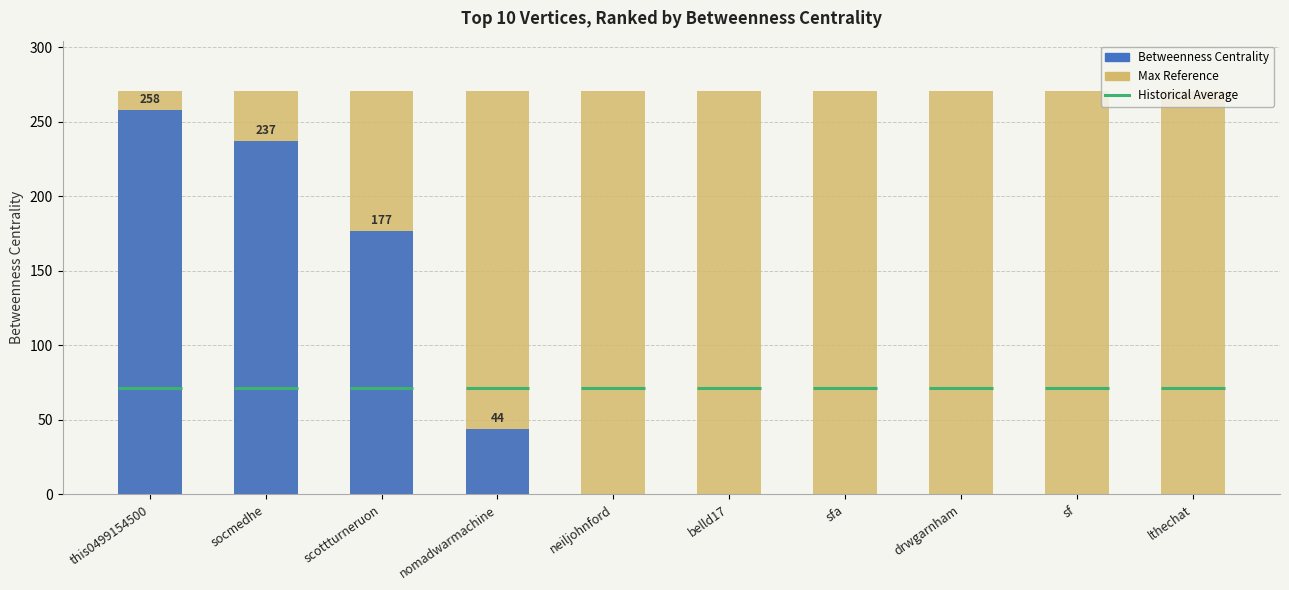

What is the difference between the highest and lowest values at neiljohnford?

270.9